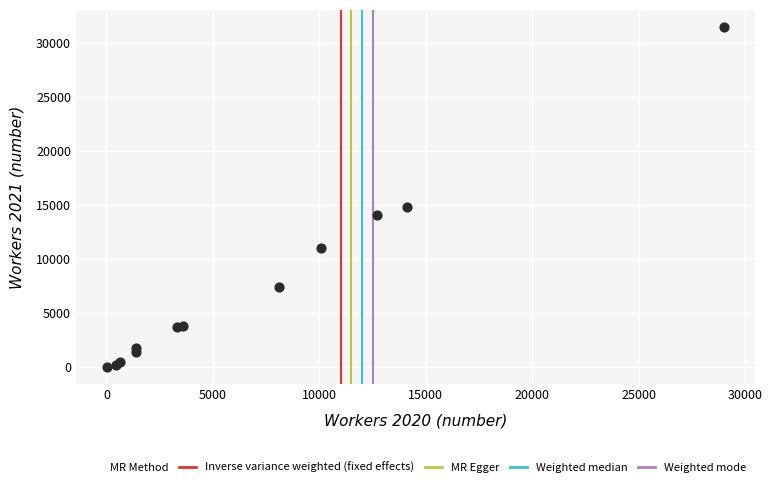

What Y value in the scatter plot is closest to 15756?

14800